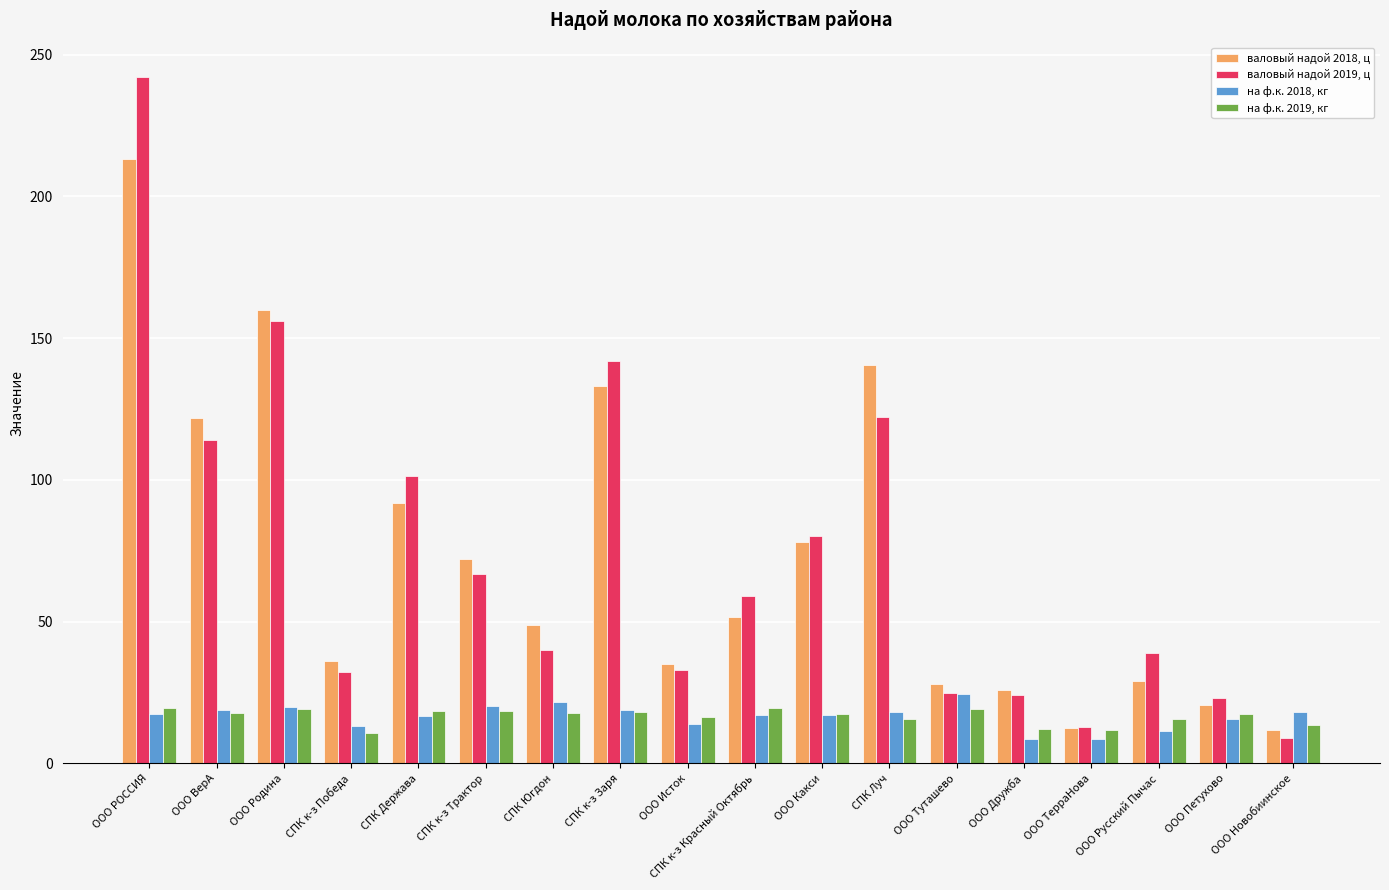

What is the maximum value shown in the chart?

242.1